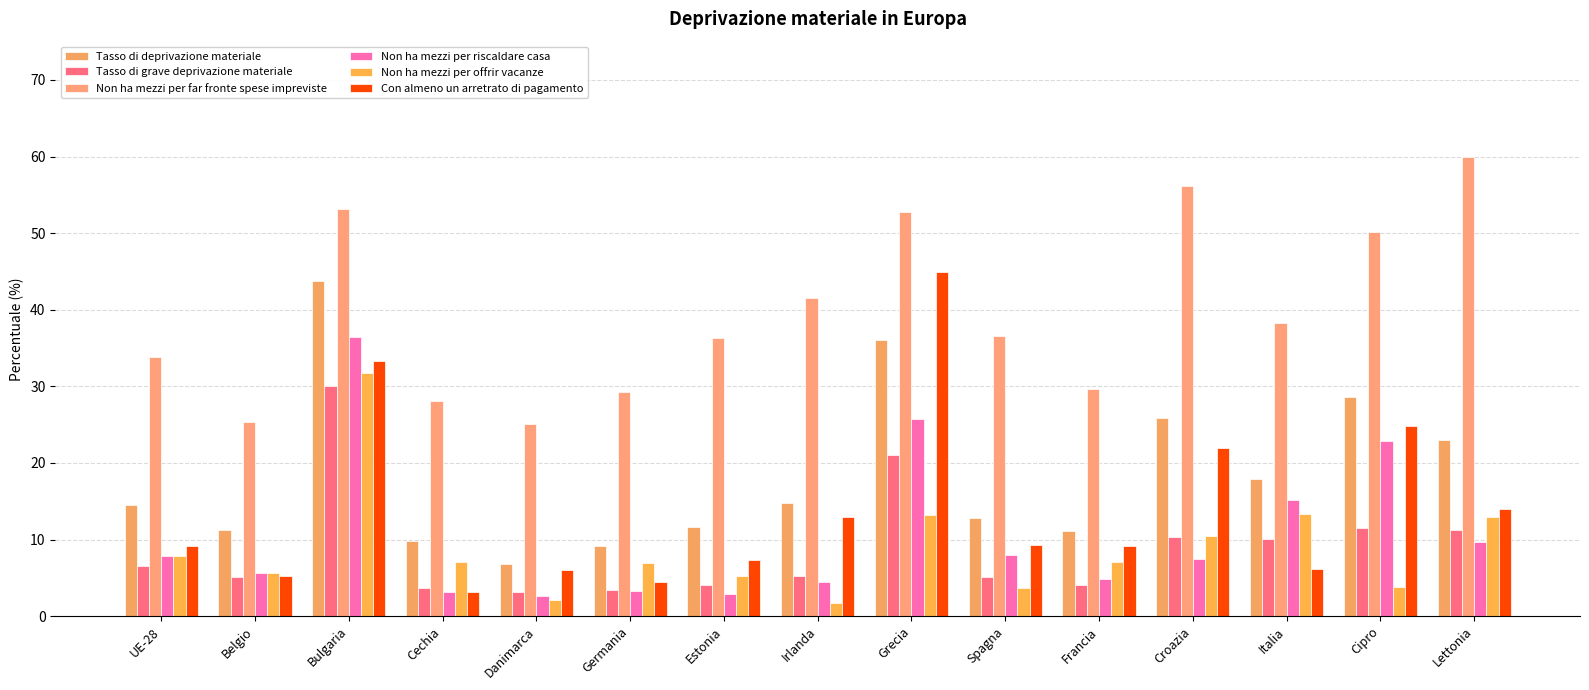

What value does the Non ha mezzi per riscaldare casa series have at UE-28?

7.8